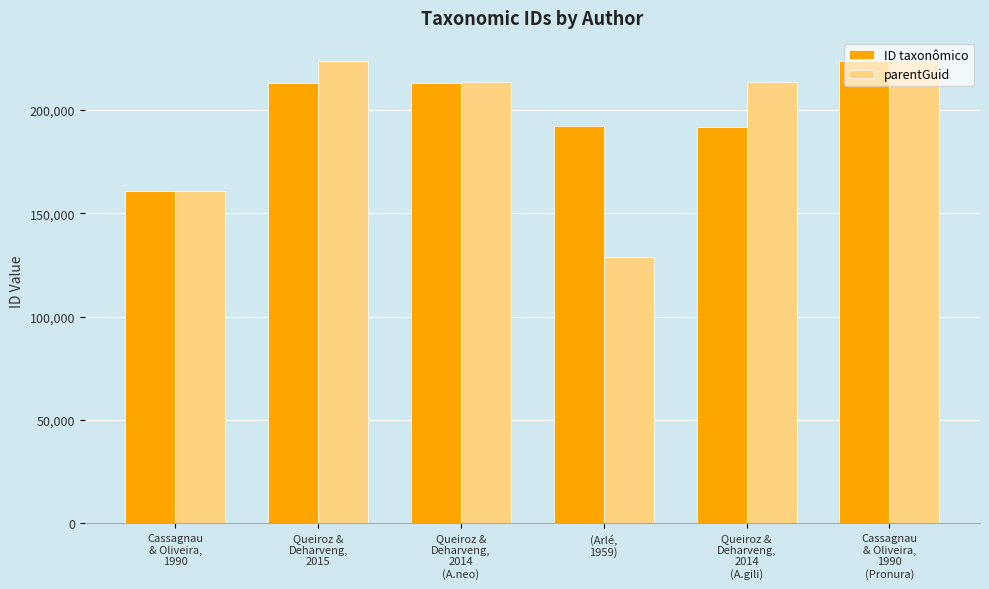

What is the total value across all series at Queiroz &
Deharveng,
2014
(A.gili)?

405393